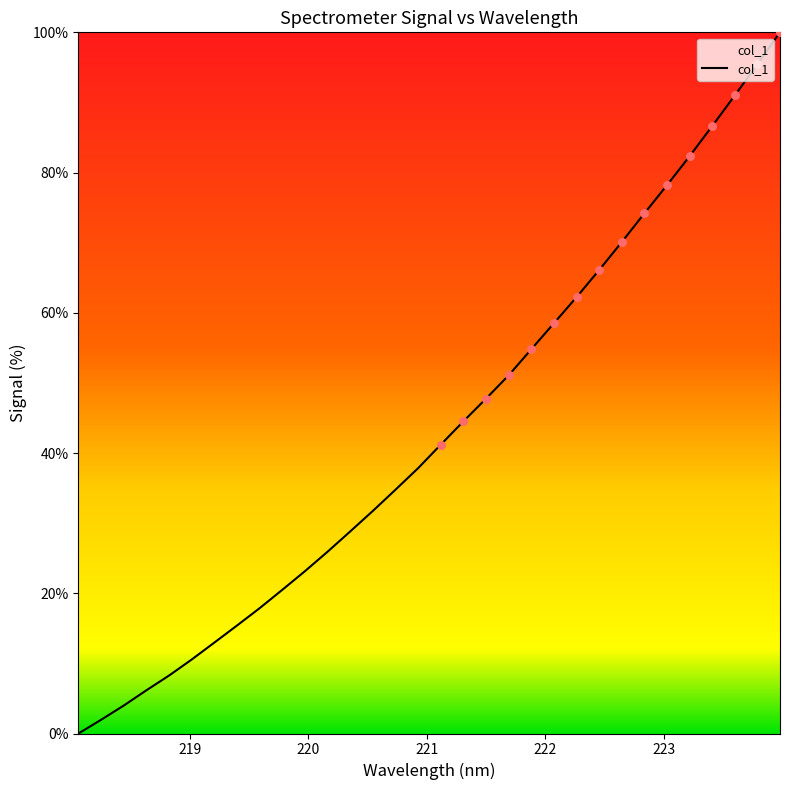

What is the difference between the maximum and minimum values?

100.0